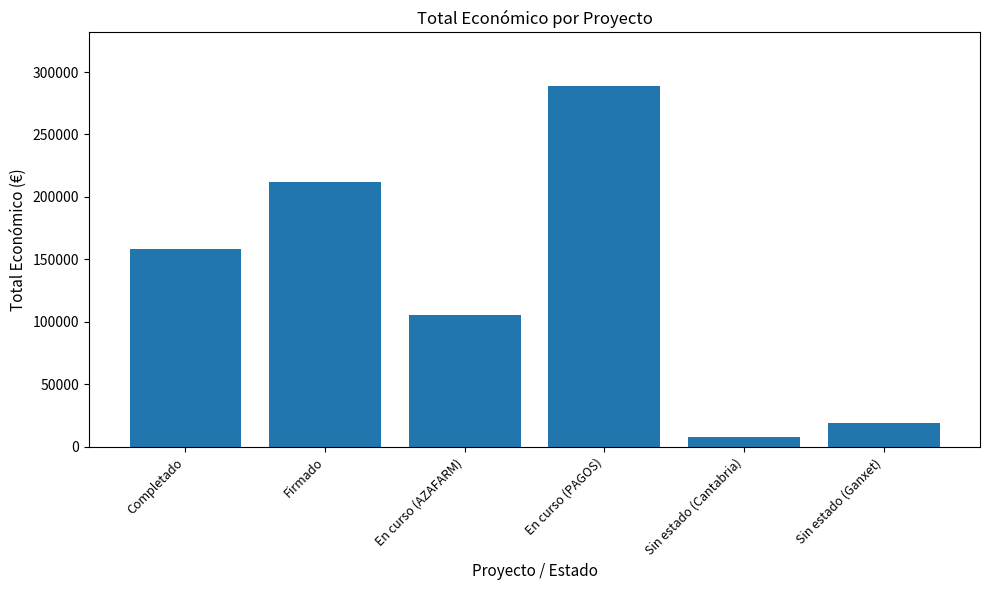

The chart shows a value of 81253 at Firmado. True or false?

False